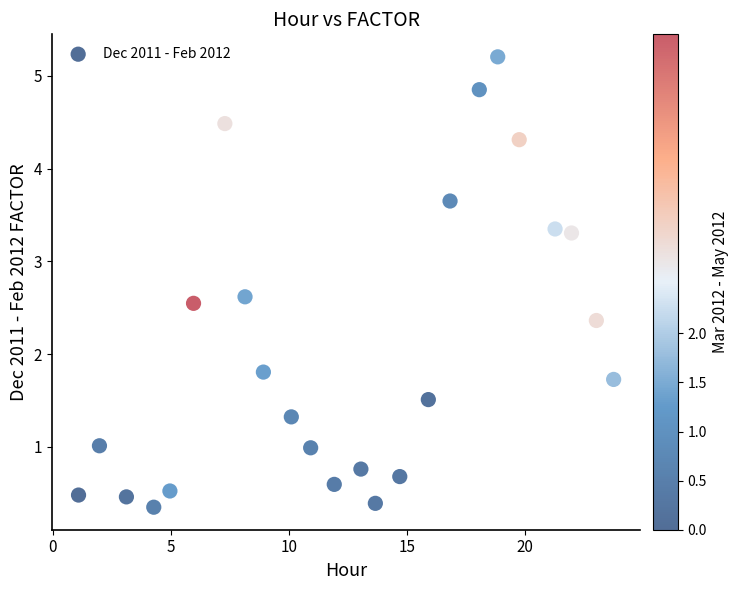

What Y value in the scatter plot is closest to 2?

1.8